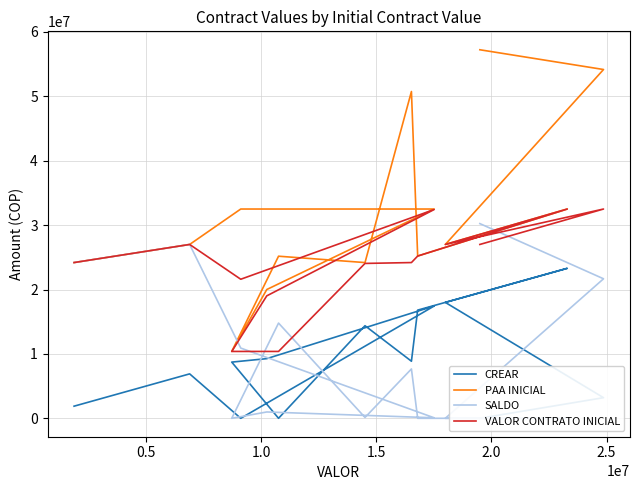

Which series has the largest range (max minus min)?

PAA INICIAL